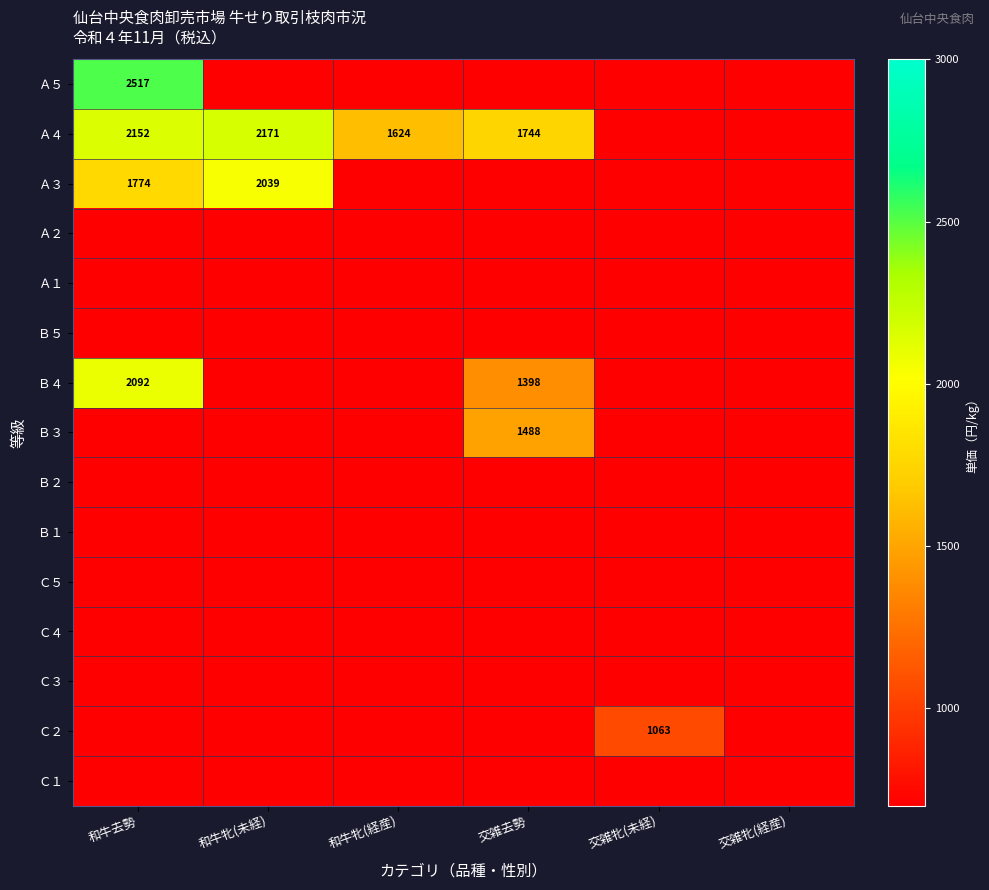

True or false: Ａ４ has a value of 1624.0 at 和牛牝(経産).

True